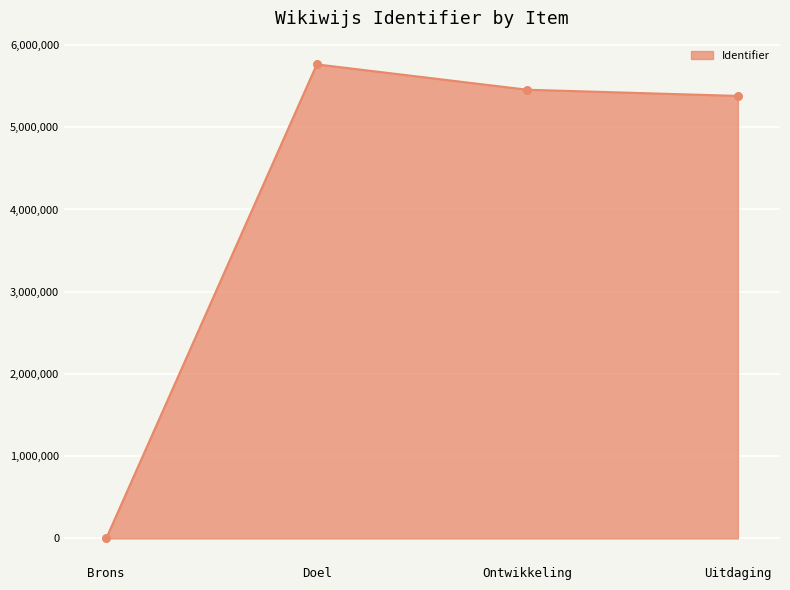

What is the change in value from Doel to Uitdaging?

-383499